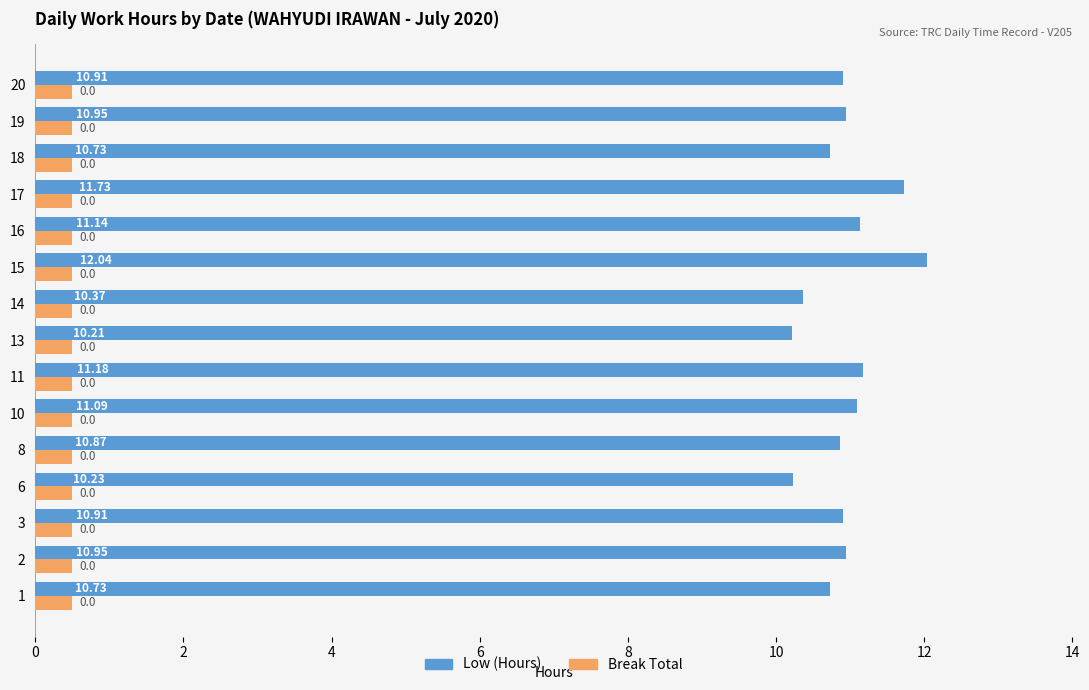

Which series has the largest range (max minus min)?

Low (Hours)